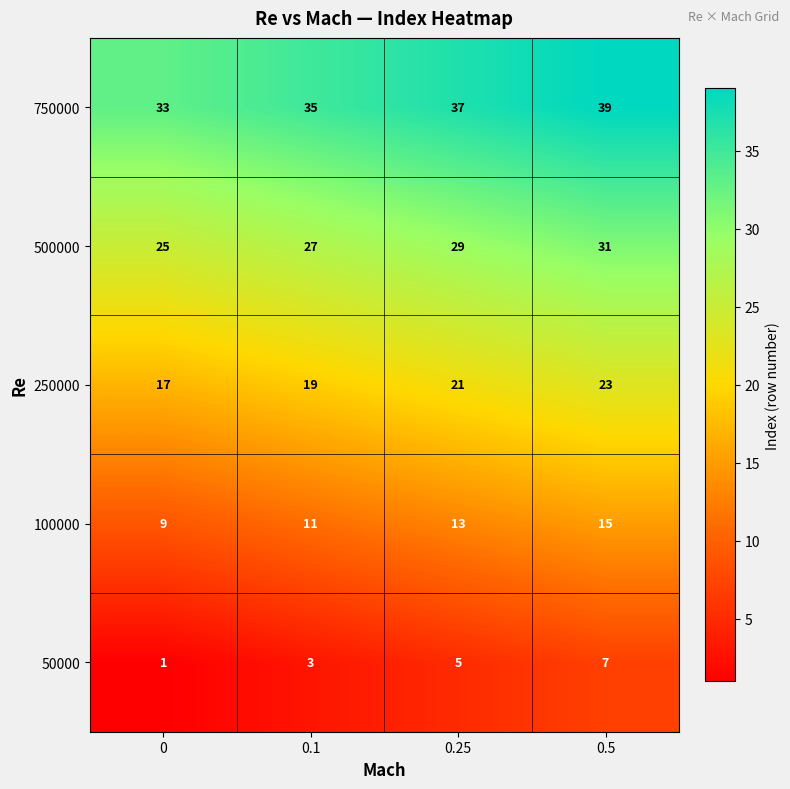

Count the 100000 values in the range 11 to 15.

3